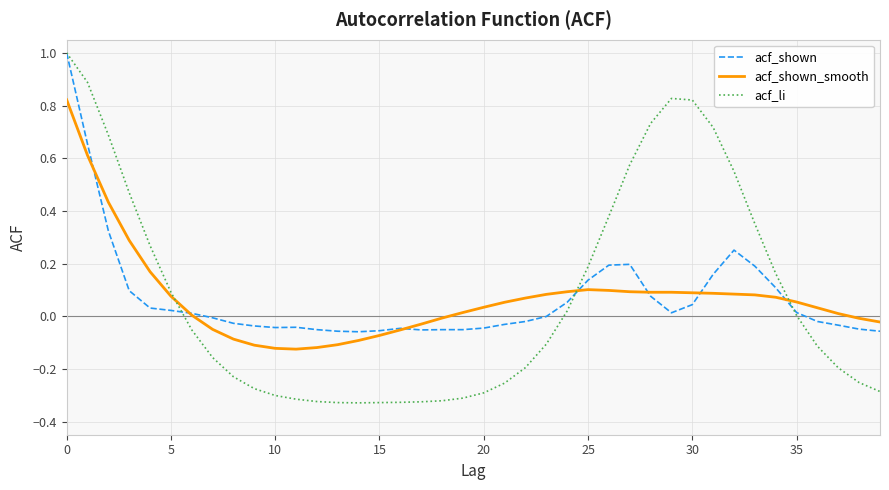

What is the maximum value shown in the chart?

1.0